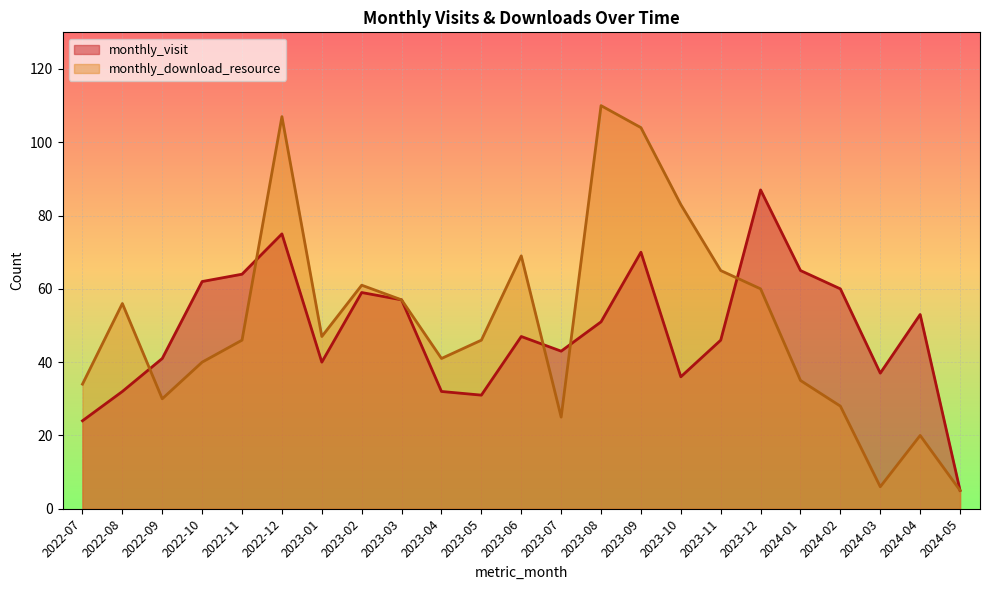

What is the difference between the highest and lowest values at 2022-08?

24